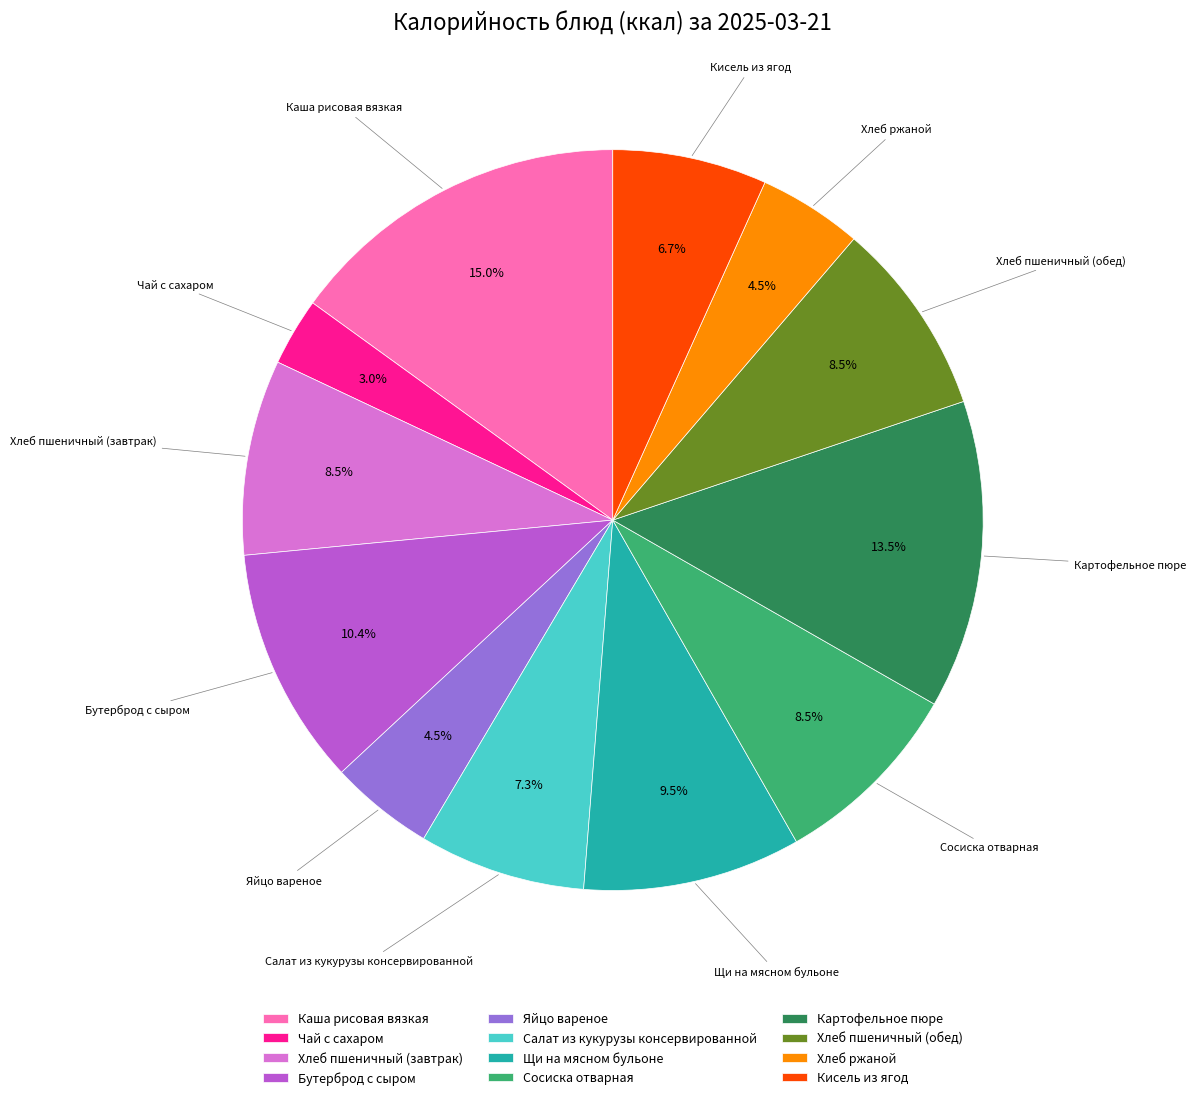

Count the number of slices in the pie.

12